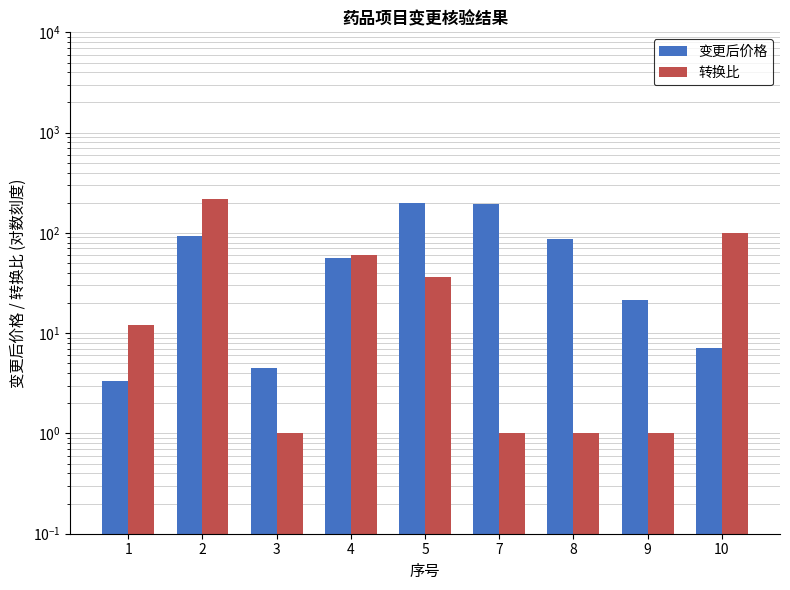

What is the spread (max minus min) of values at 7?

193.8